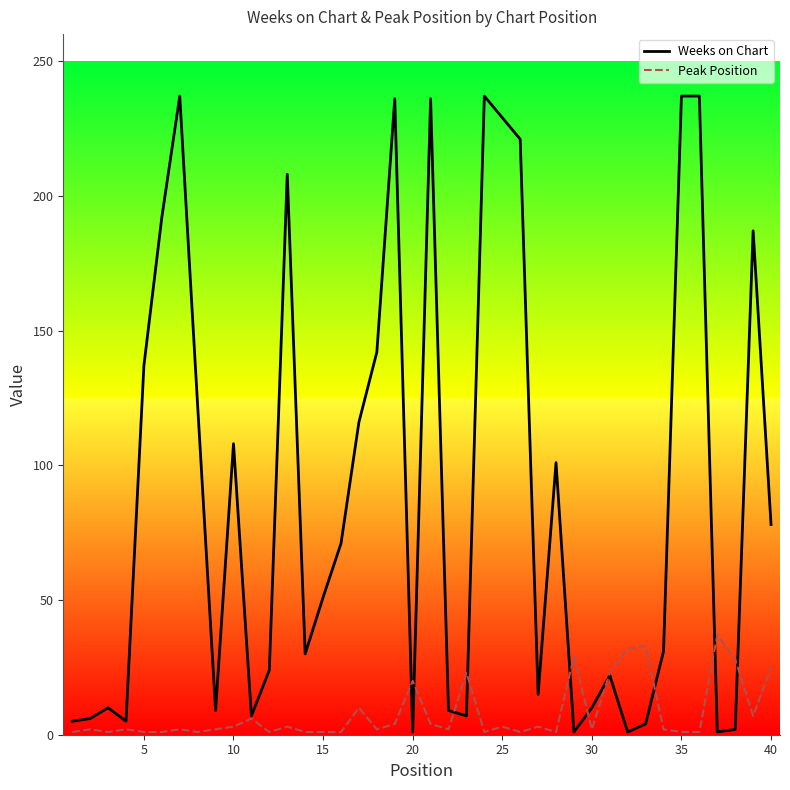

Which series has the largest total across all categories?

Weeks on Chart